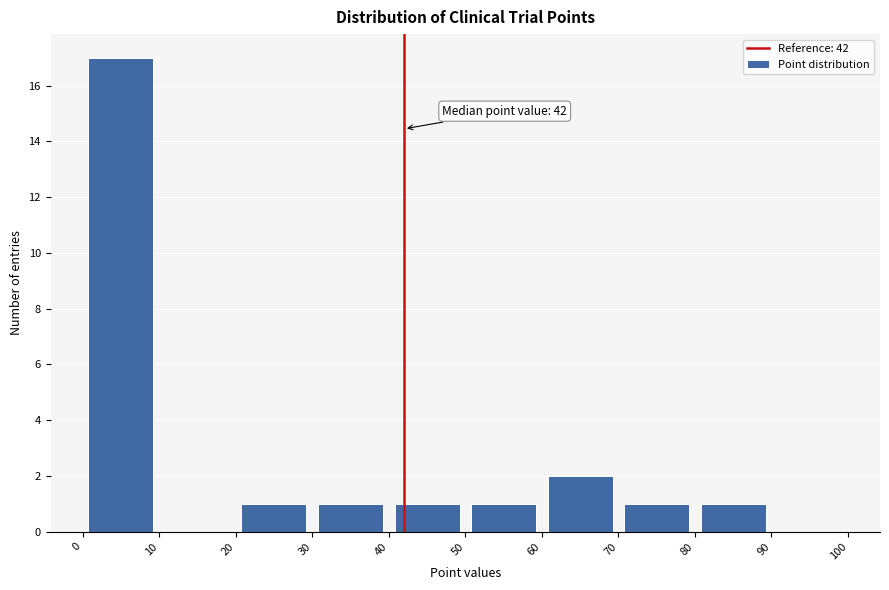

Over which range of the x-axis is the bar tallest?

0 to 10